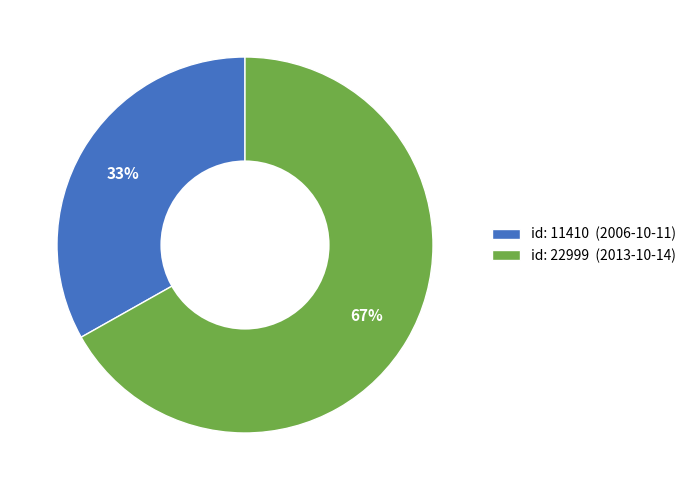

What is the majority slice?

id: 22999 (2013-10-14)